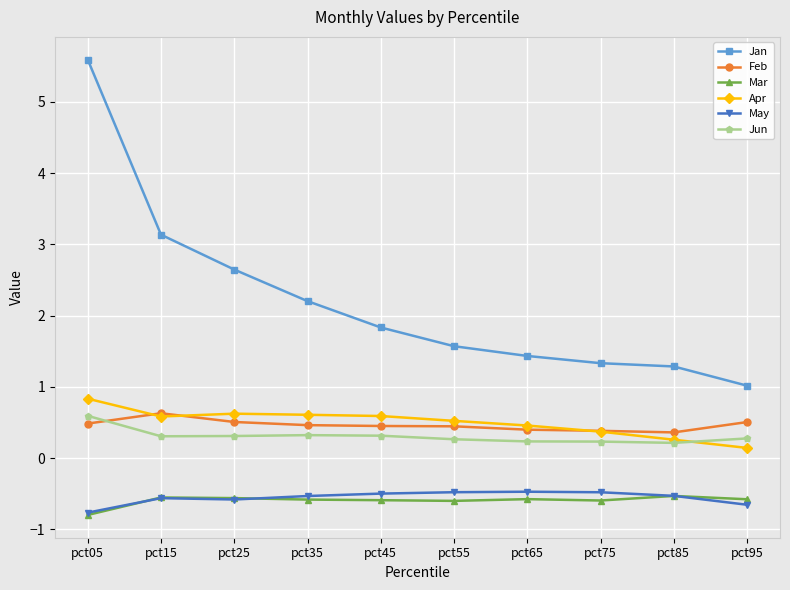

True or false: May has a value of -0.6 at pct25.

True